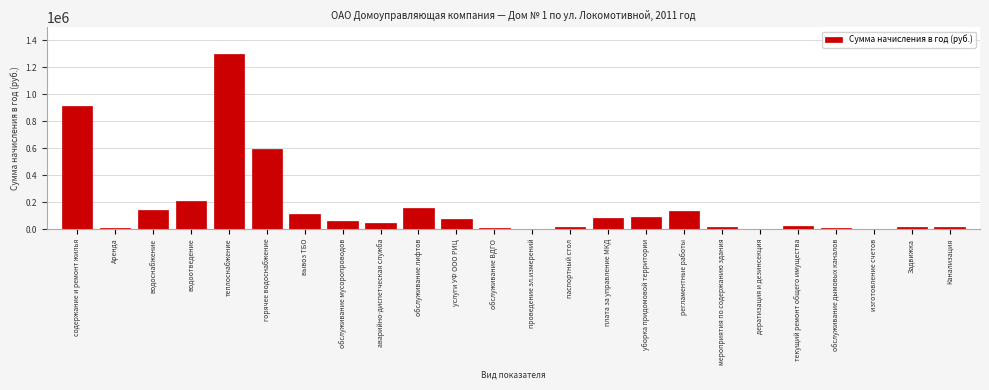

What is the sum of the values at теплоснабжение and содержание и ремонт жилья?

2212567.8